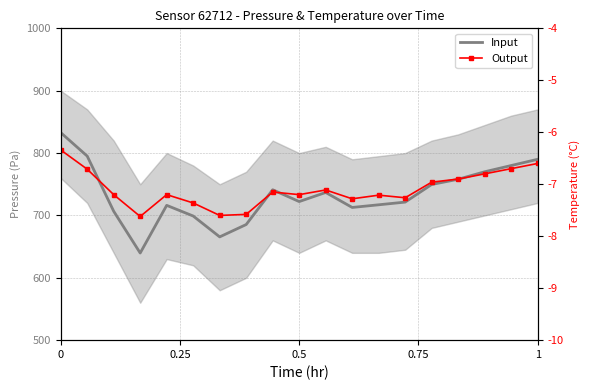

True or false: Input and Output intersect in this chart.

False